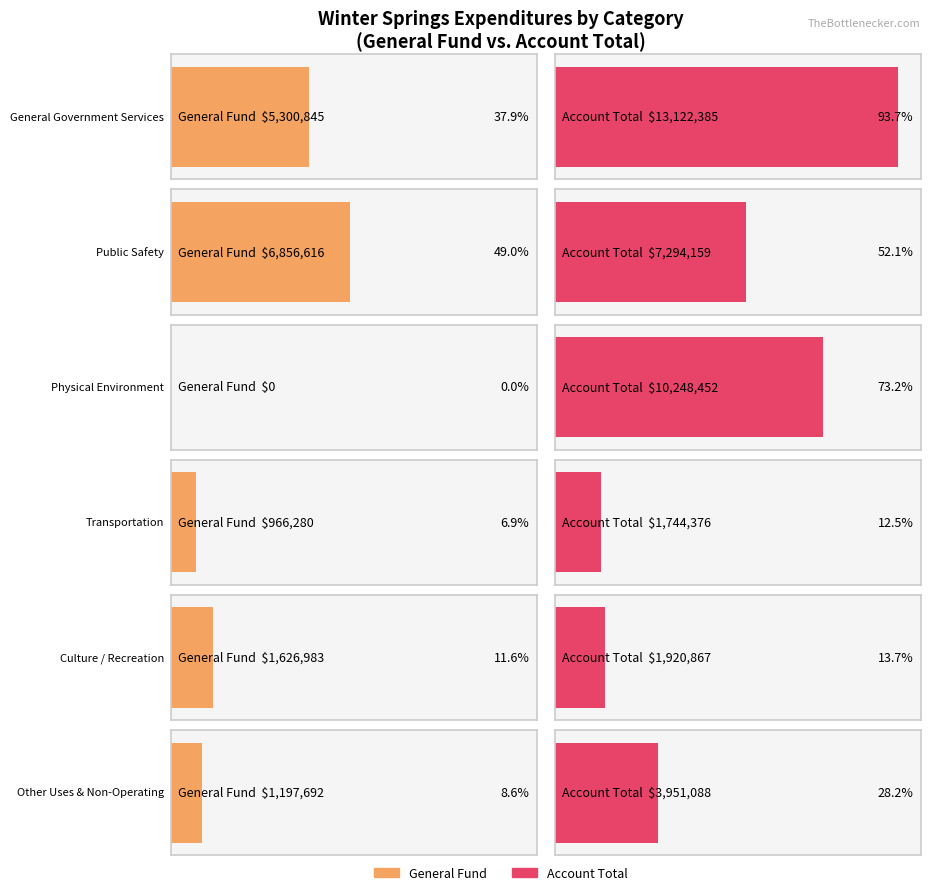

What is the label of the 5th bar from the left?

Culture / Recreation